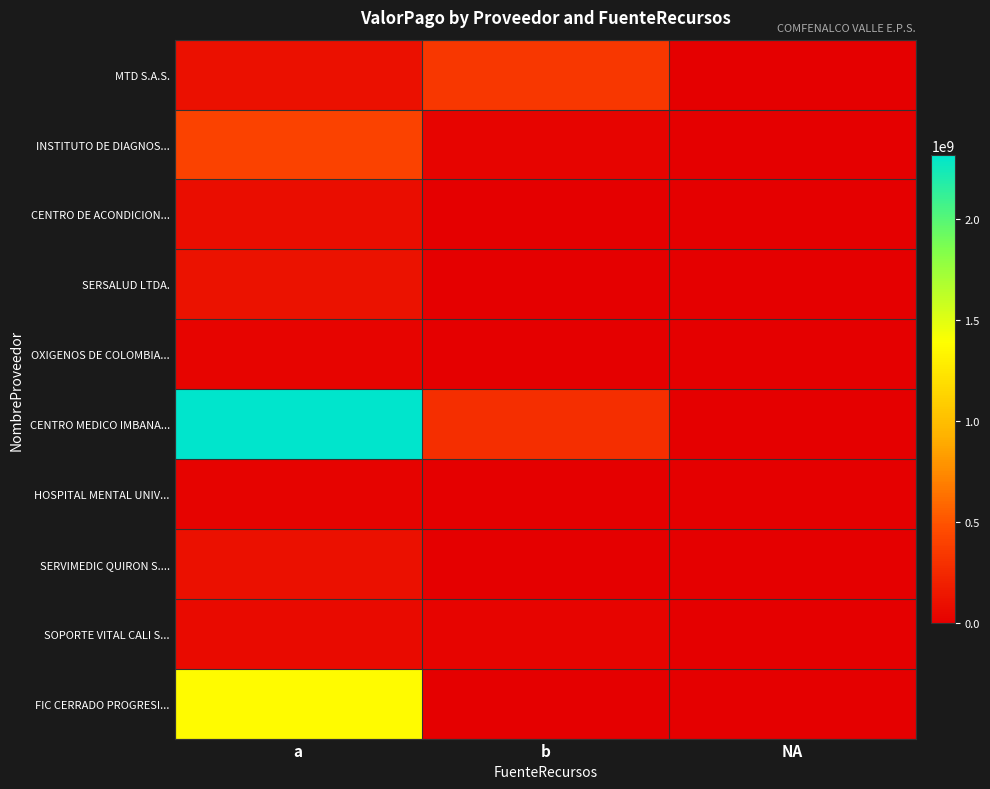

Which label corresponds to the smallest value in the chart?

NA